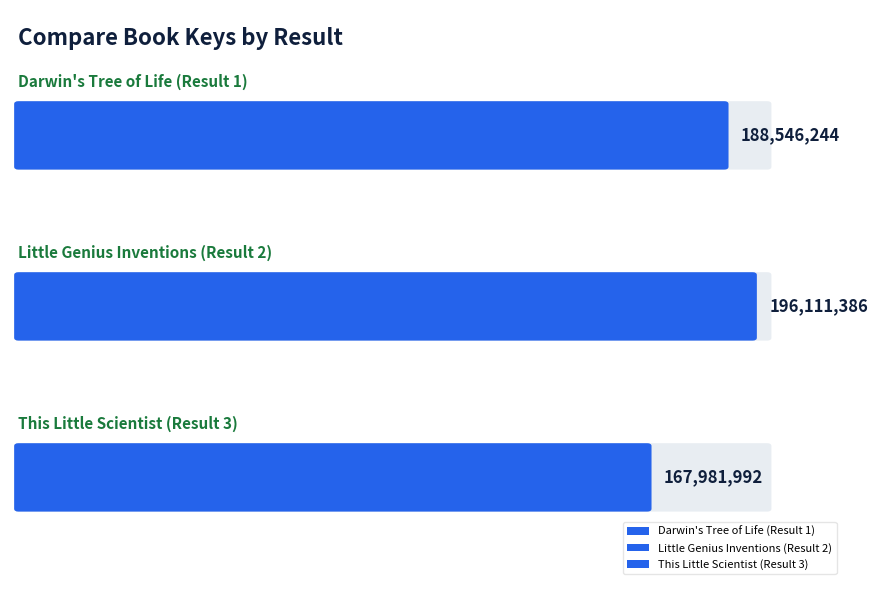

Count the values in the range 167981992 to 196111386.

3